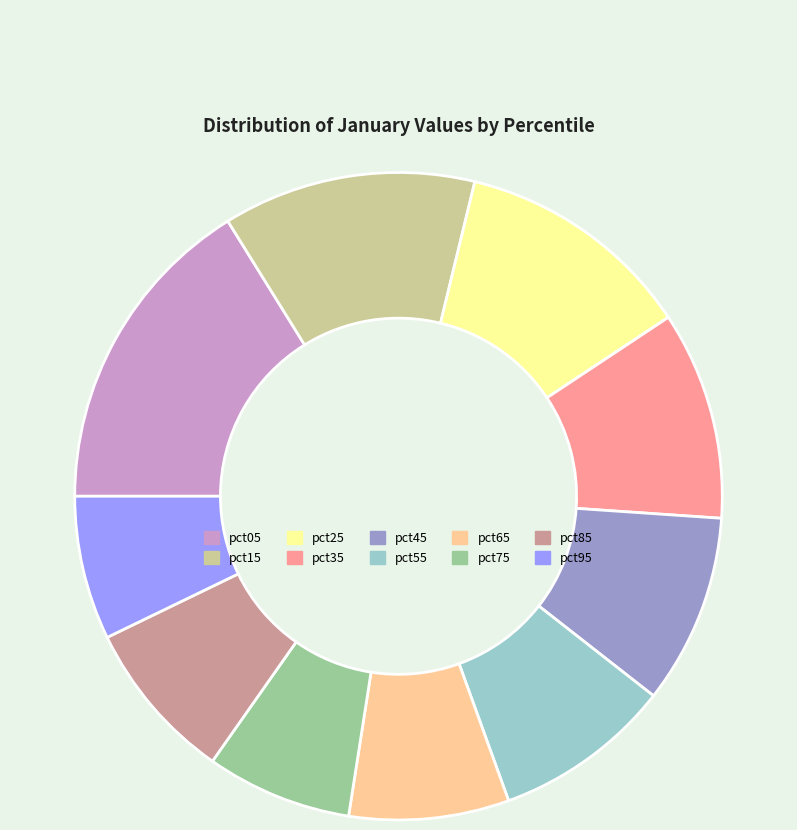

Does any single category account for the majority?

No